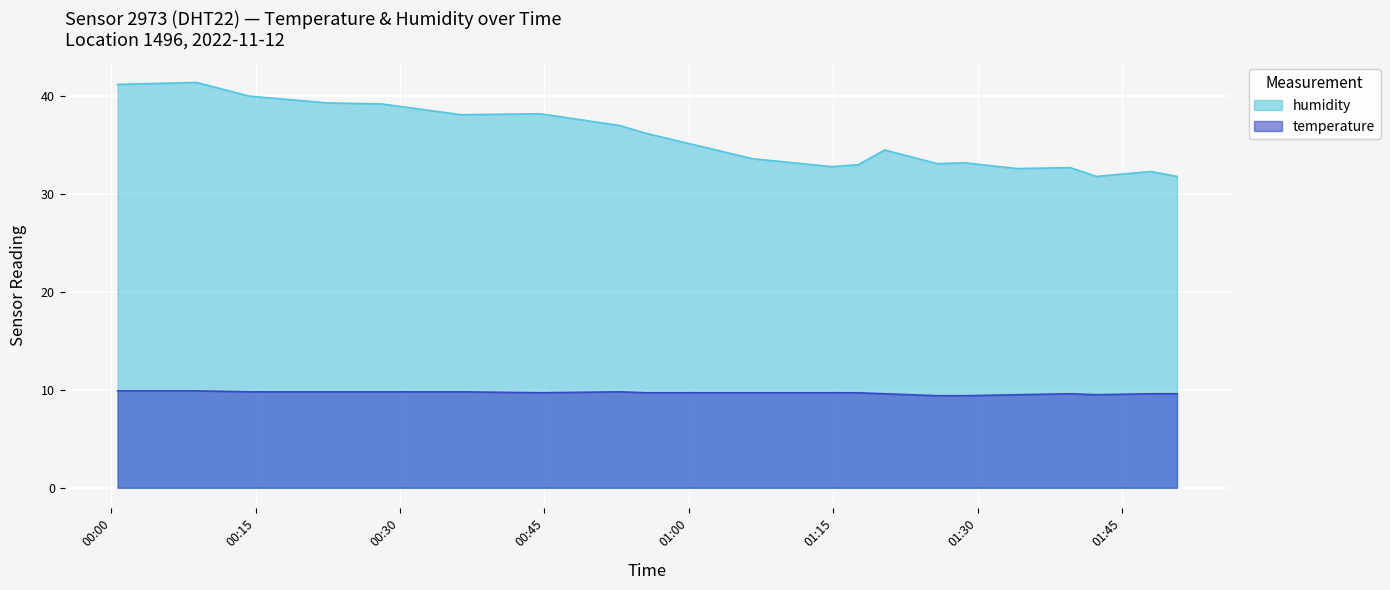

The humidity series shows 51.7 at 02:00. True or false?

False